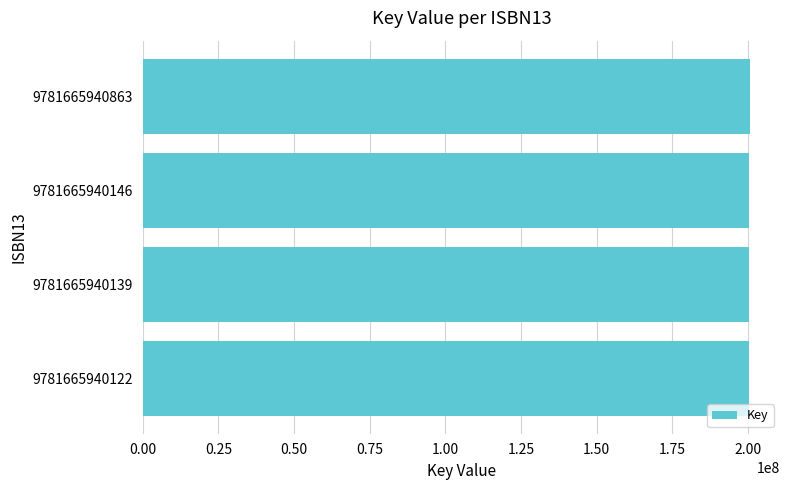

Approximately how many times larger is the value at 9781665940139 compared to 9781665940863?

1.0